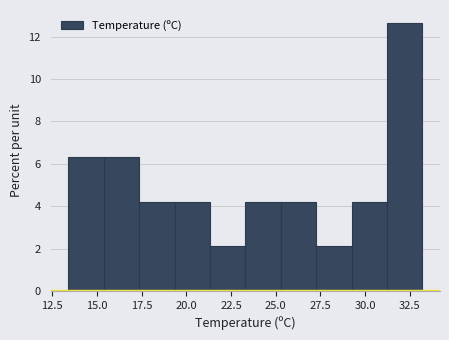

Around what value on the x-axis is the tallest bar? Give the approximate position of its centre, as read against the axis.

32.0